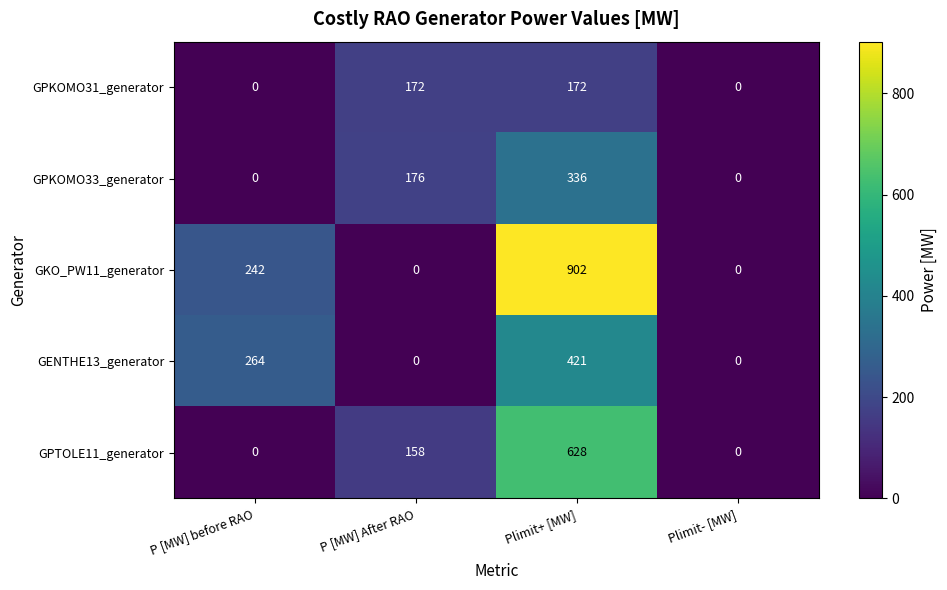

What is the average value of the GPKOMO31_generator series?

86